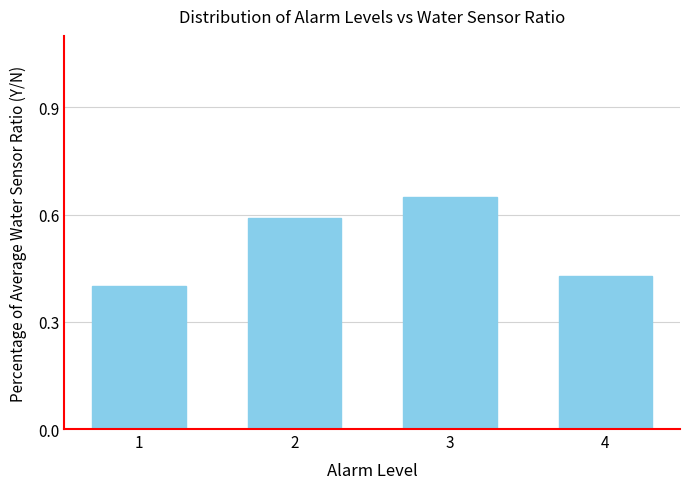

Count the number of data series in this chart.

1